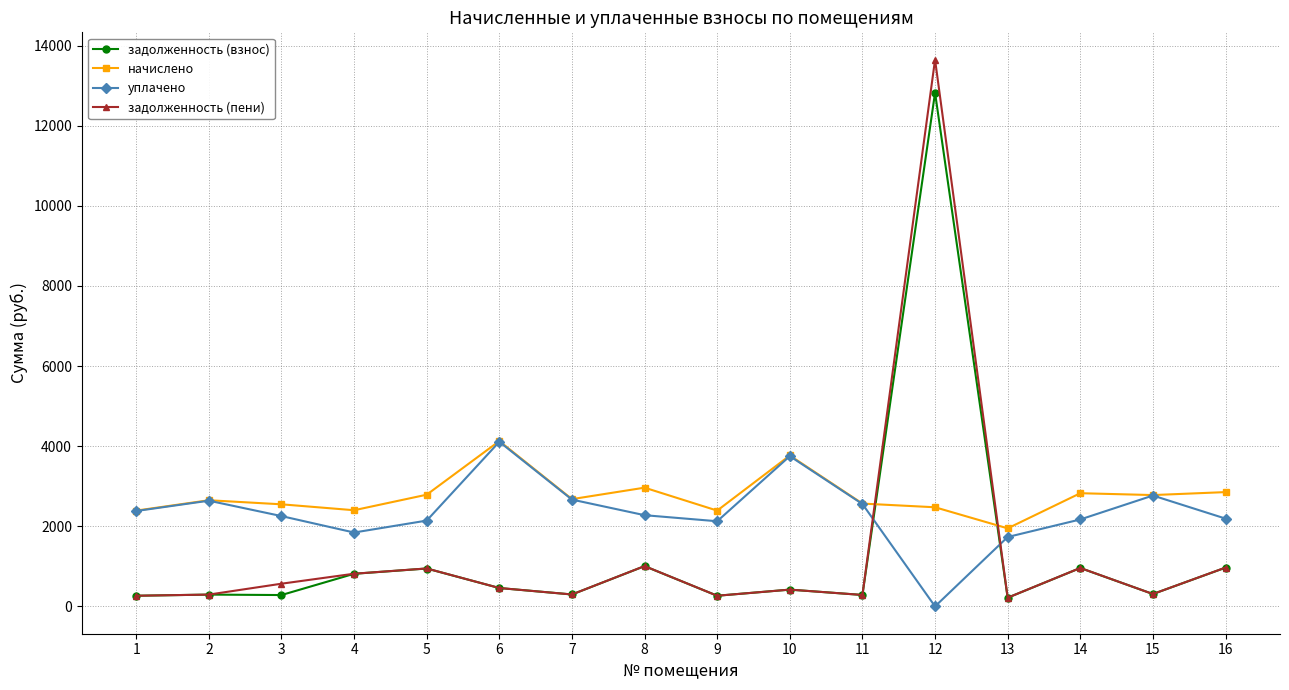

At which label does начислено reach its peak?

6